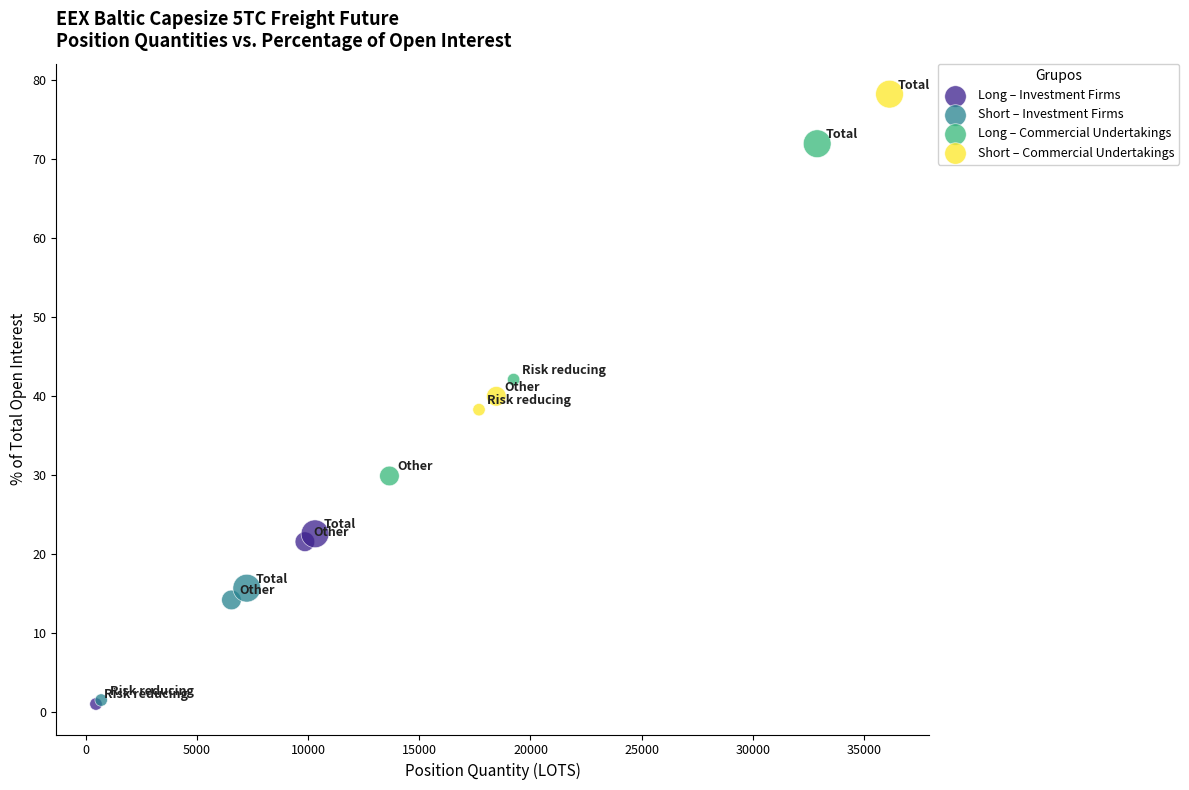

Which series contains the highest Y value?

Short – Commercial Undertakings